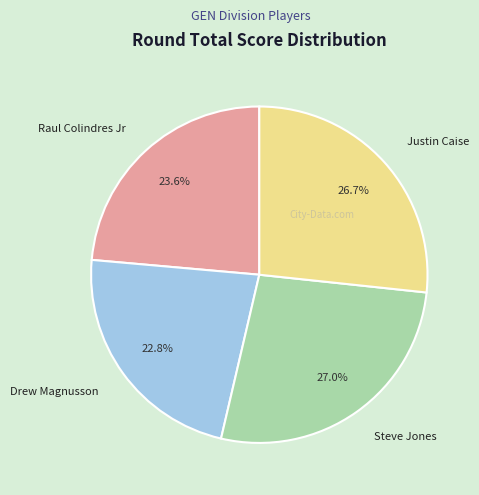

Is it true that Steve Jones is 27% of the pie?

True